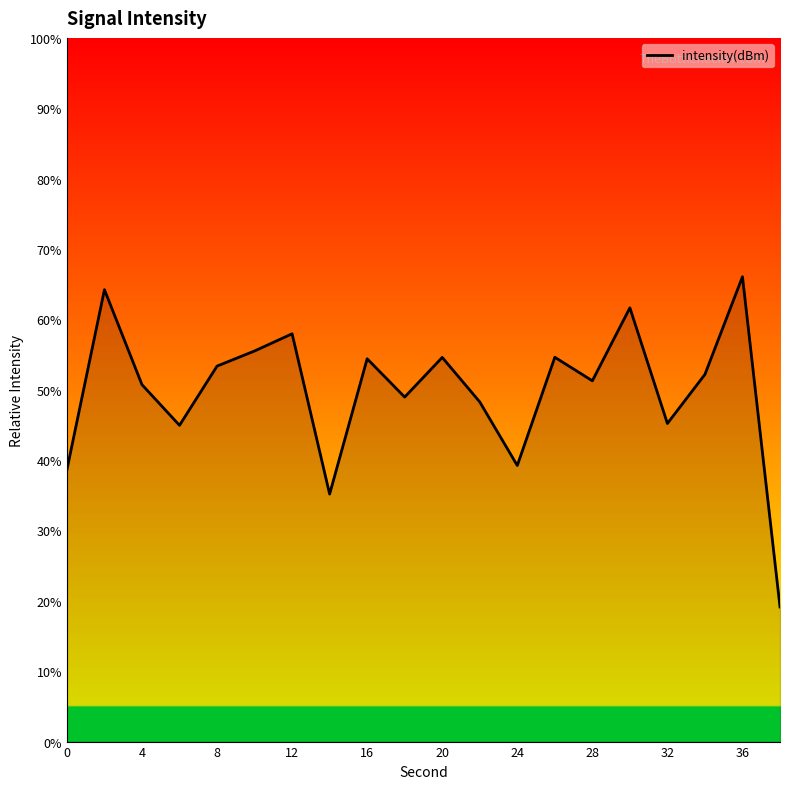

What is the minimum value shown in the chart?

19.1